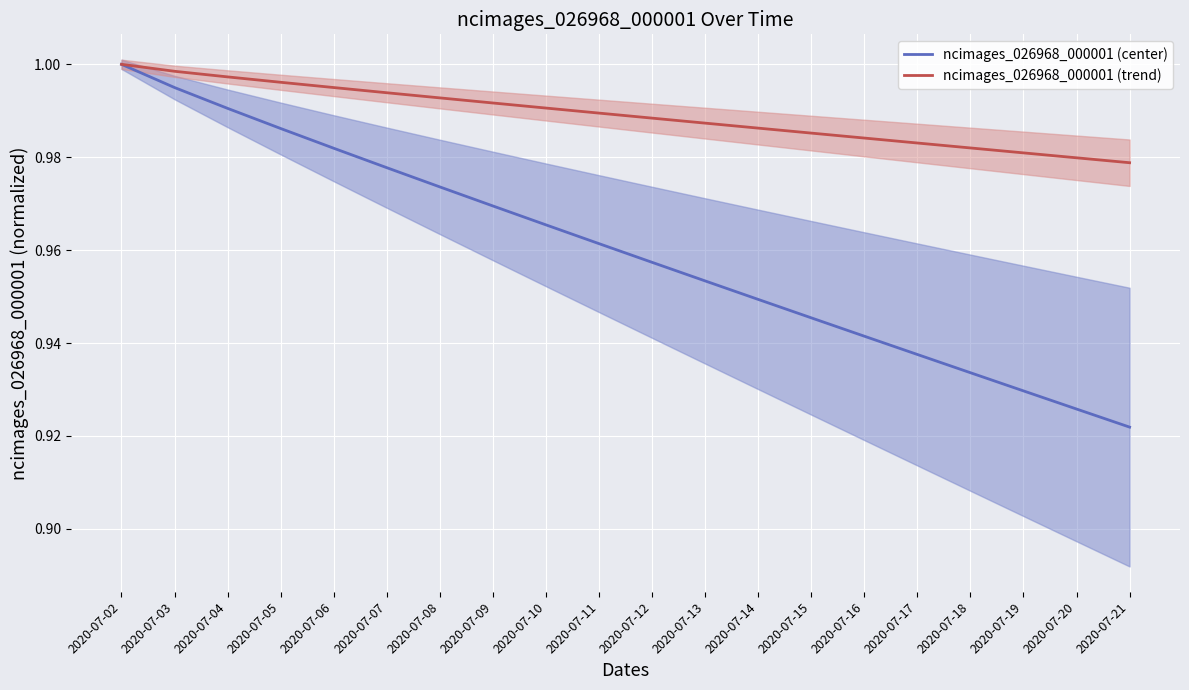

List the labels in order of ncimages_026968_000001 (center) value, smallest first.

2020-07-21, 2020-07-20, 2020-07-19, 2020-07-18, 2020-07-17, 2020-07-16, 2020-07-15, 2020-07-14, 2020-07-13, 2020-07-12, 2020-07-11, 2020-07-10, 2020-07-09, 2020-07-08, 2020-07-07, 2020-07-06, 2020-07-05, 2020-07-04, 2020-07-03, 2020-07-02